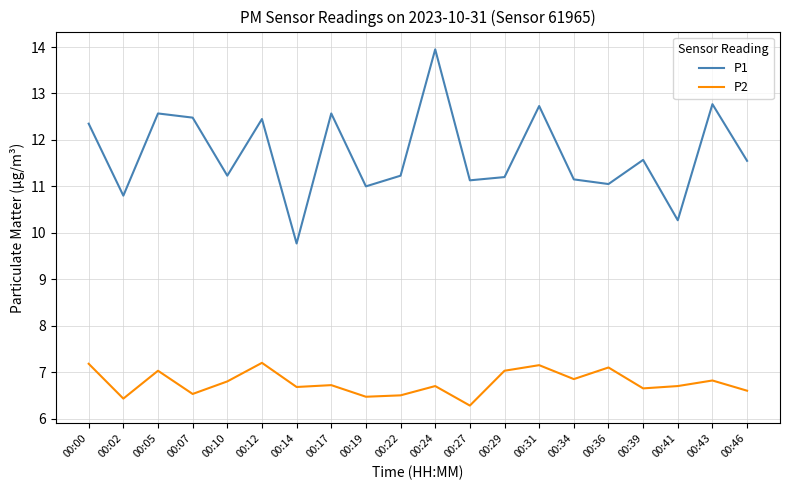

At 00:02, list the series in order from largest to smallest.

P1, P2